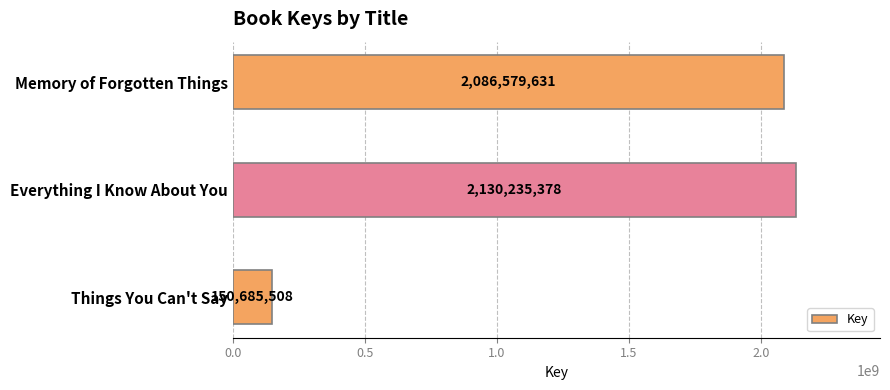

Count the number of data series in this chart.

1